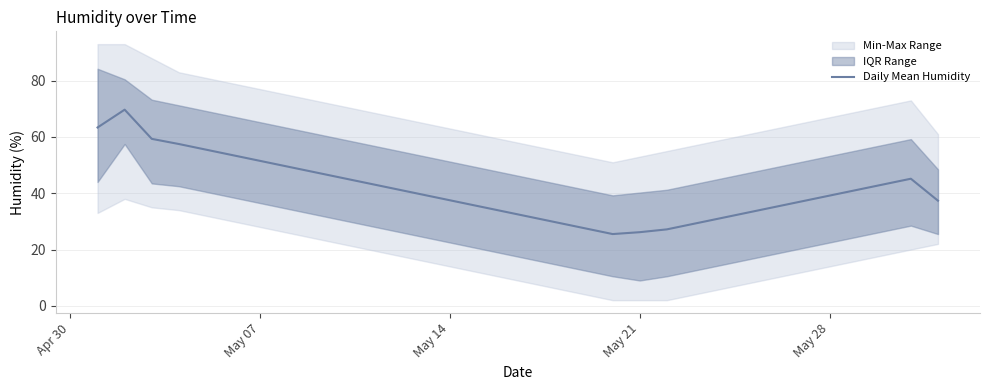

What is the highest value of the Daily Mean Humidity series?

69.7